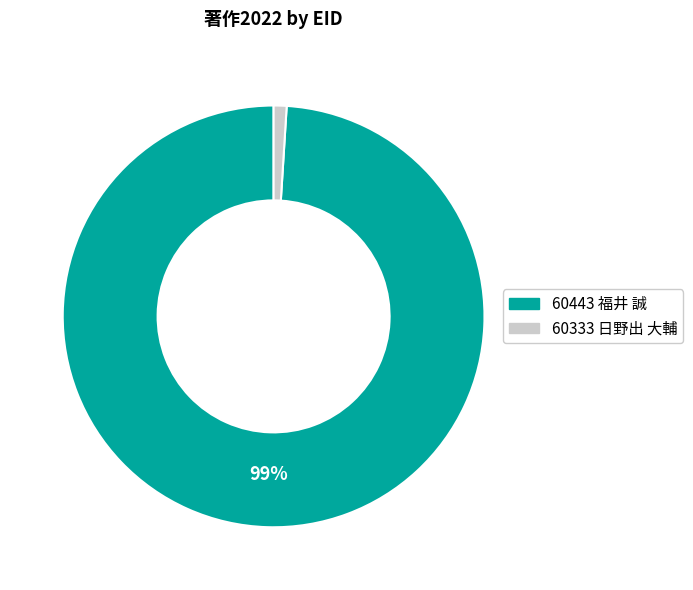

Count the number of slices in the pie.

2